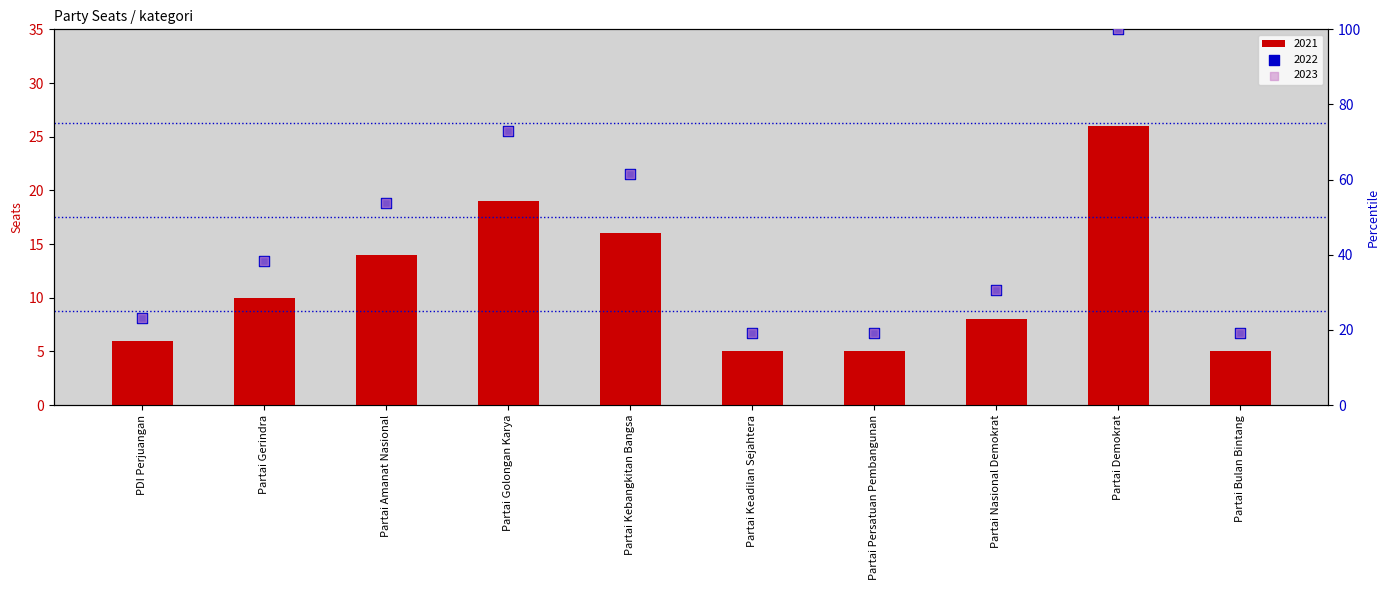

Which series reaches the minimum Y coordinate?

2021